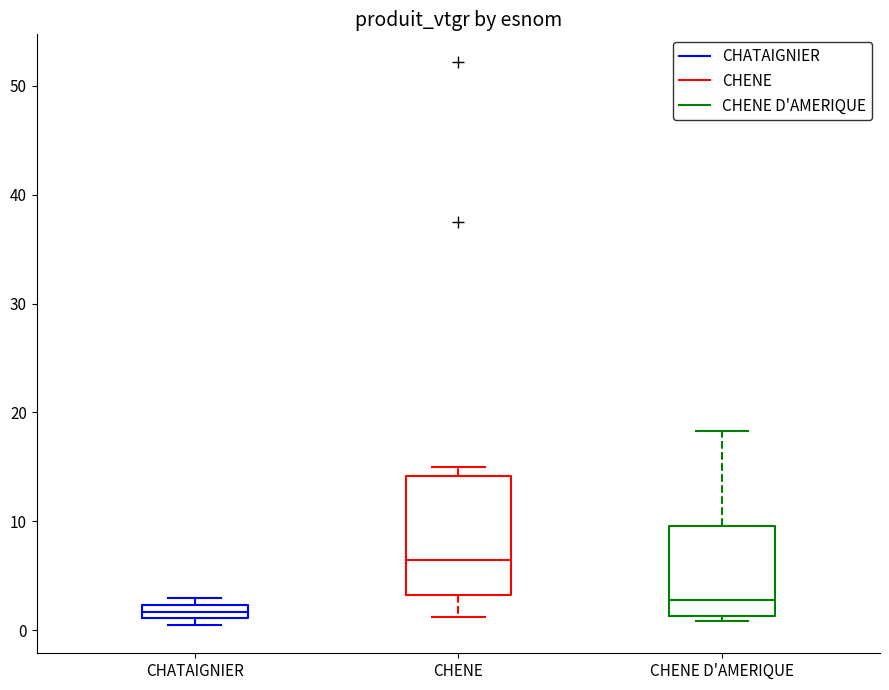

Which box's median line is the lowest?

CHATAIGNIER